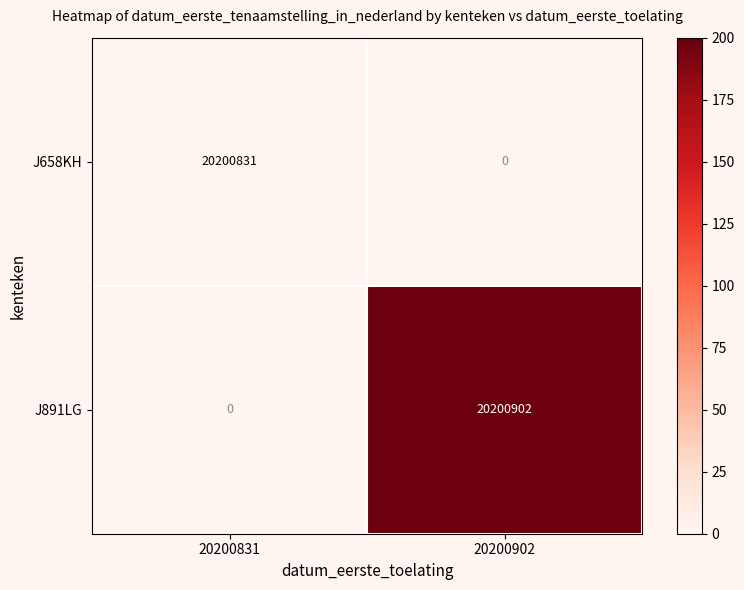

What is the highest value of the J891LG series?

20200902